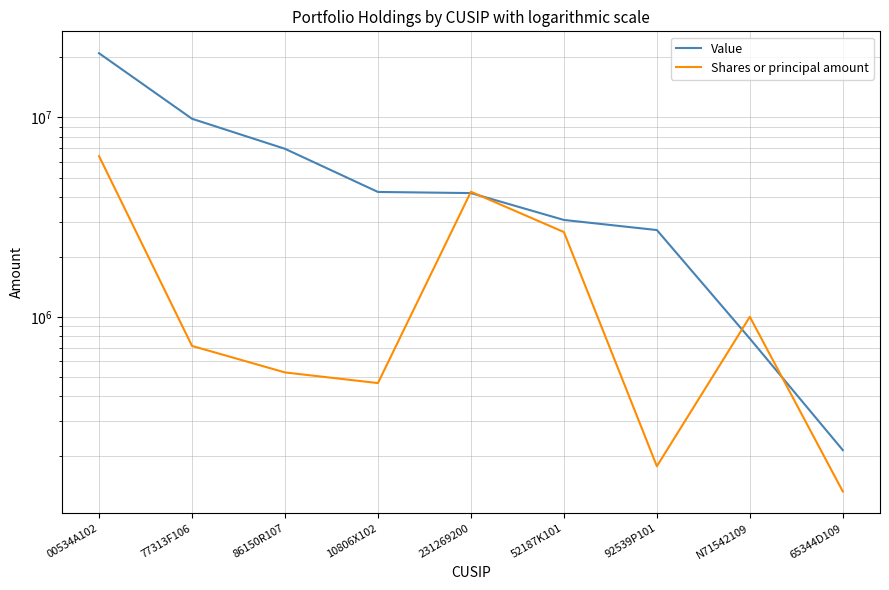

What is the sum of all Shares or principal amount values?

16328915